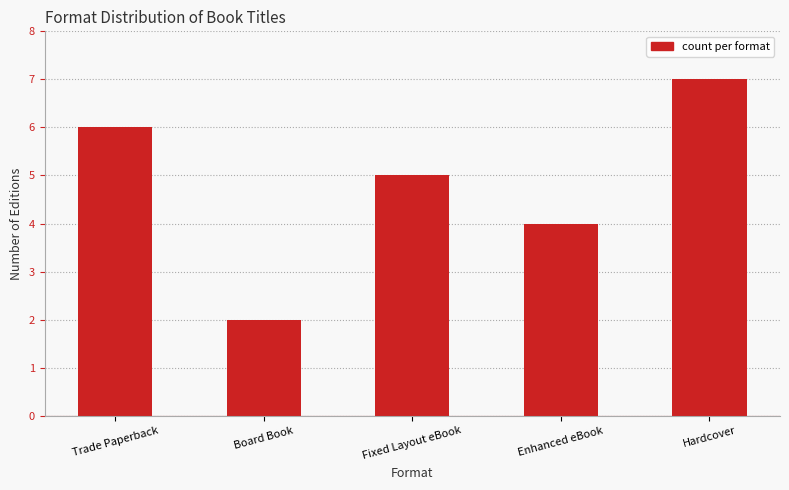

What is the change in value from Board Book to Fixed Layout eBook?

+3